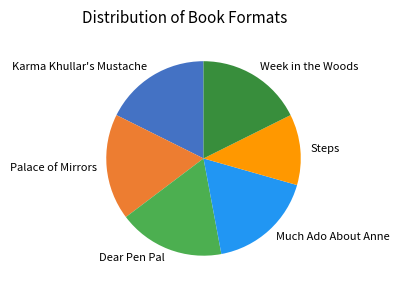

Which slice is the smallest?

Steps